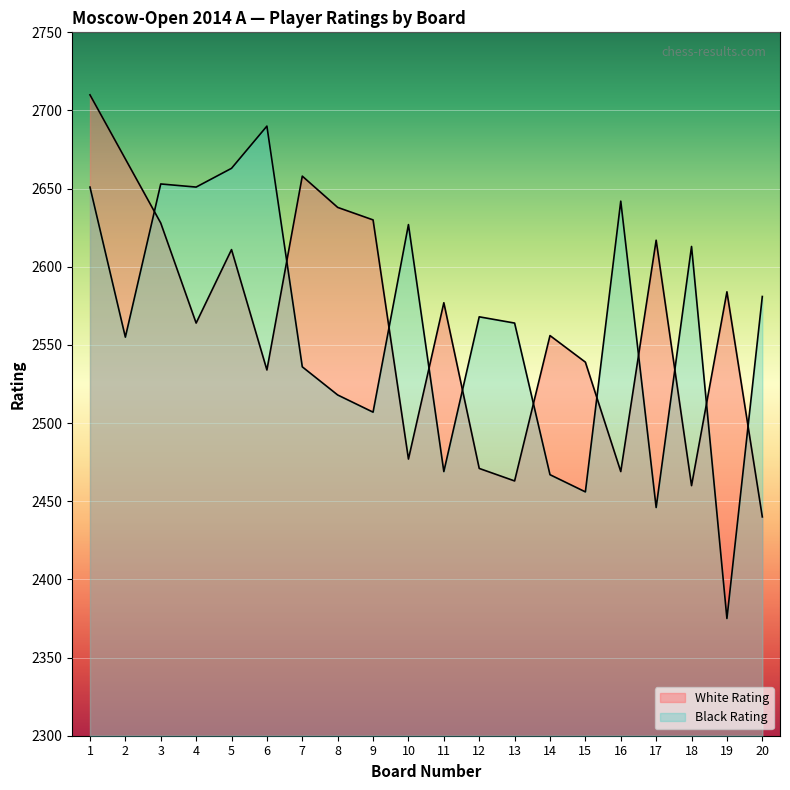

The White Rating series shows 1189 at 5. True or false?

False